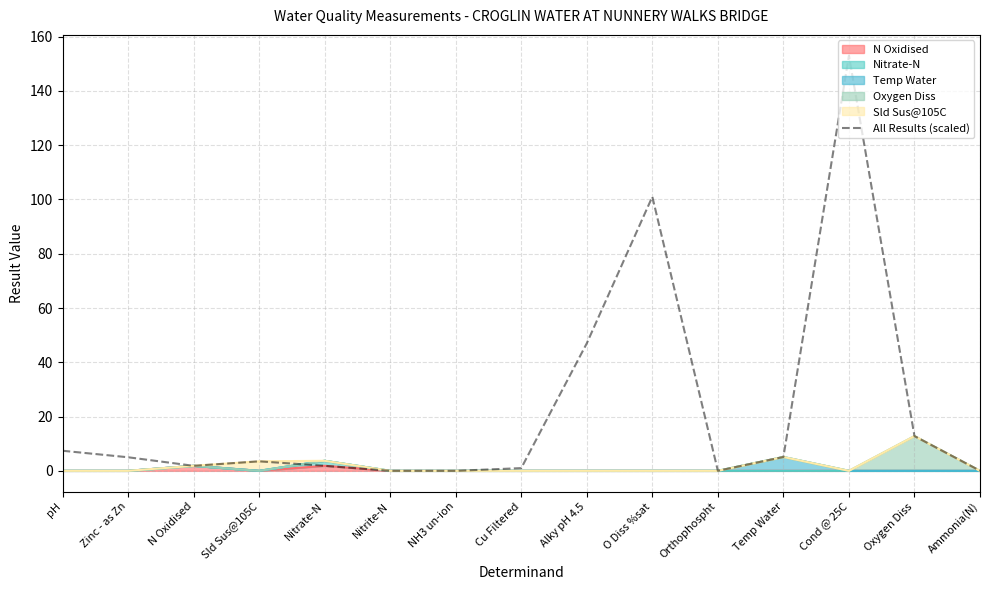

List the labels in order of value, largest first.

Cond @ 25C, O Diss %sat, Alky pH 4.5, Oxygen Diss, pH, Temp Water, Zinc - as Zn, Sld Sus@105C, N Oxidised, Nitrate-N, Cu Filtered, Ammonia(N), Orthophospht, Nitrite-N, NH3 un-ion